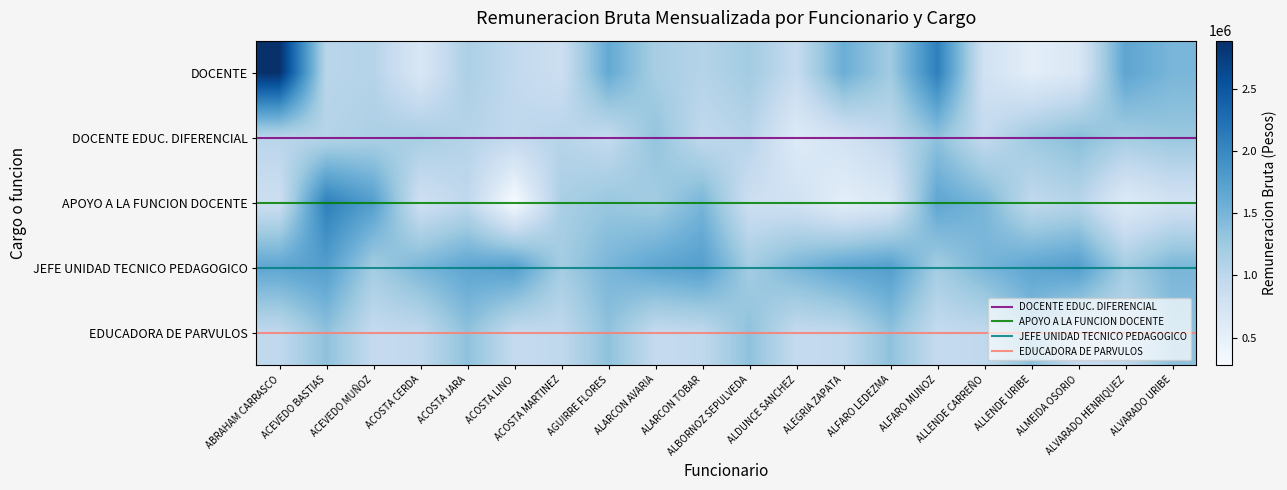

Which series has the widest spread of values?

DOCENTE